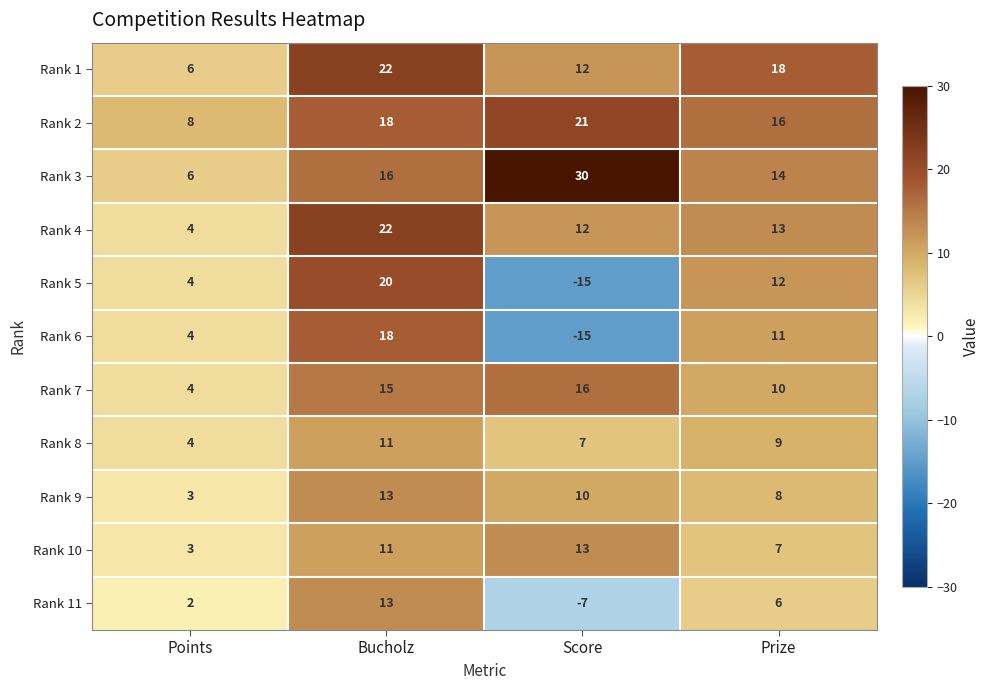

How many Rank 5 values are between 4 and 20?

3